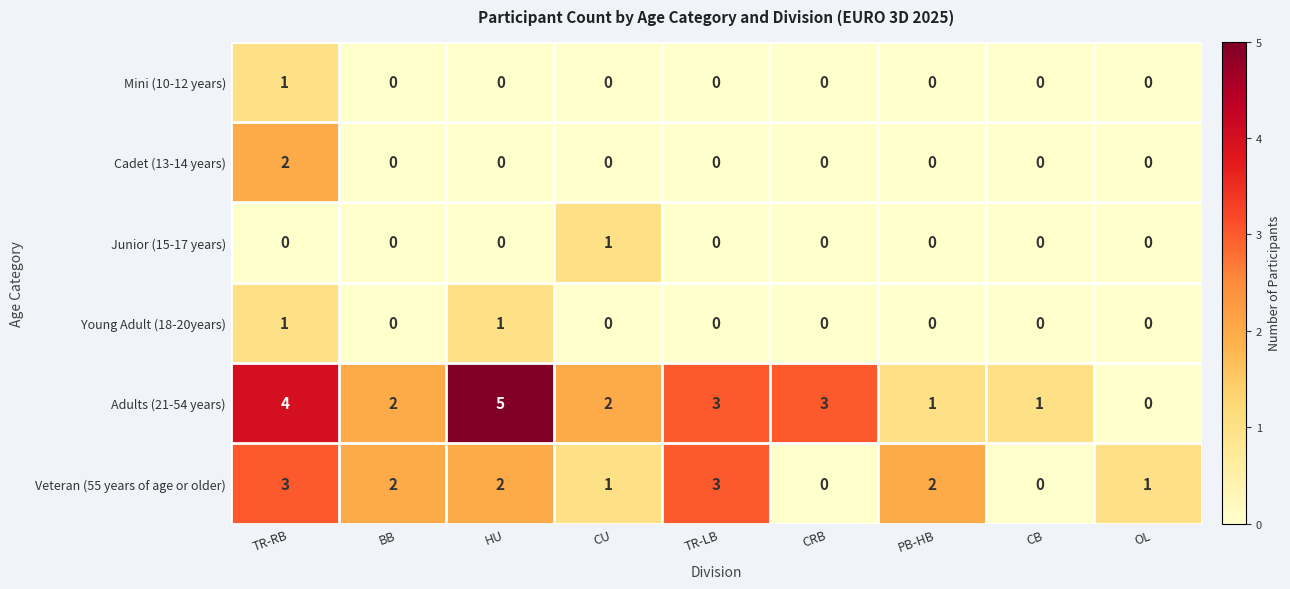

Which series has the largest total across all categories?

Adults (21-54 years)